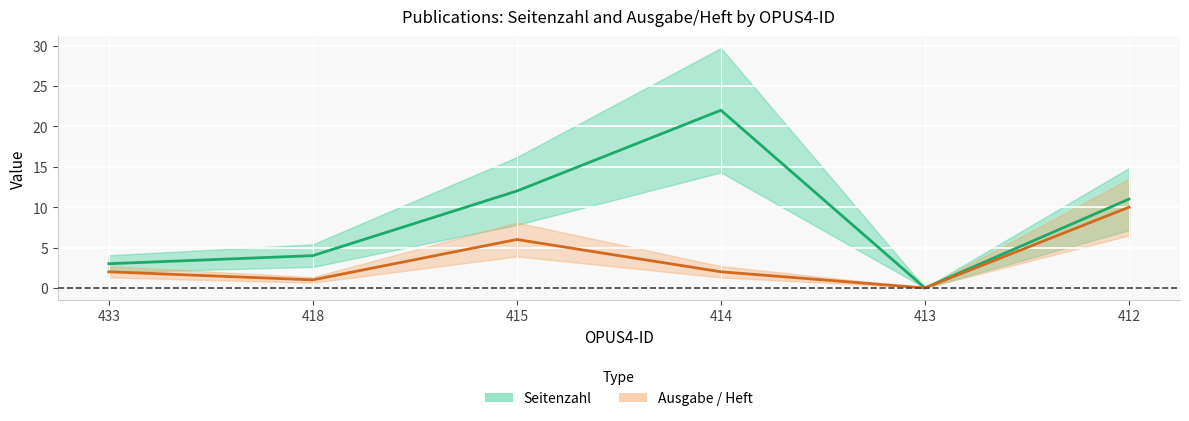

How many interior local valleys does the Seitenzahl series have?

1